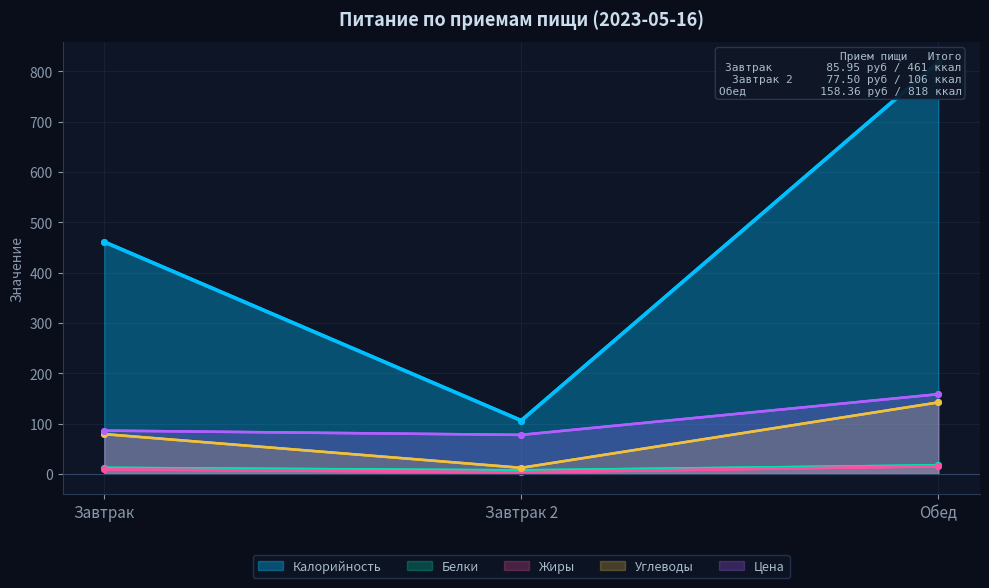

Is the value of Углеводы at Завтрак 2 greater than the value of Белки at Завтрак?

No